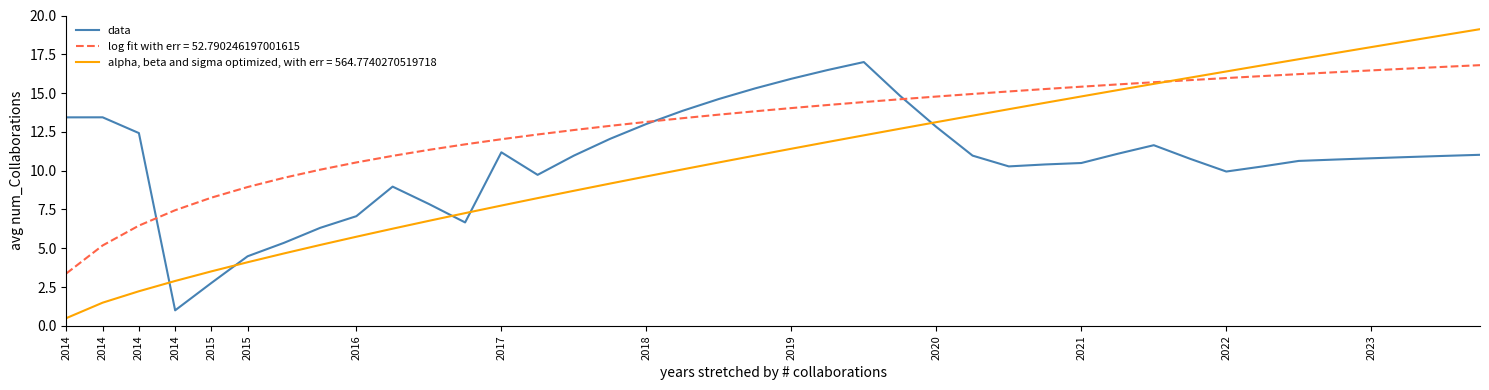

List the series in order of their peak value, highest first.

alpha, beta and sigma optimized, with err = 564.7740270519718, data, log fit with err = 52.790246197001615